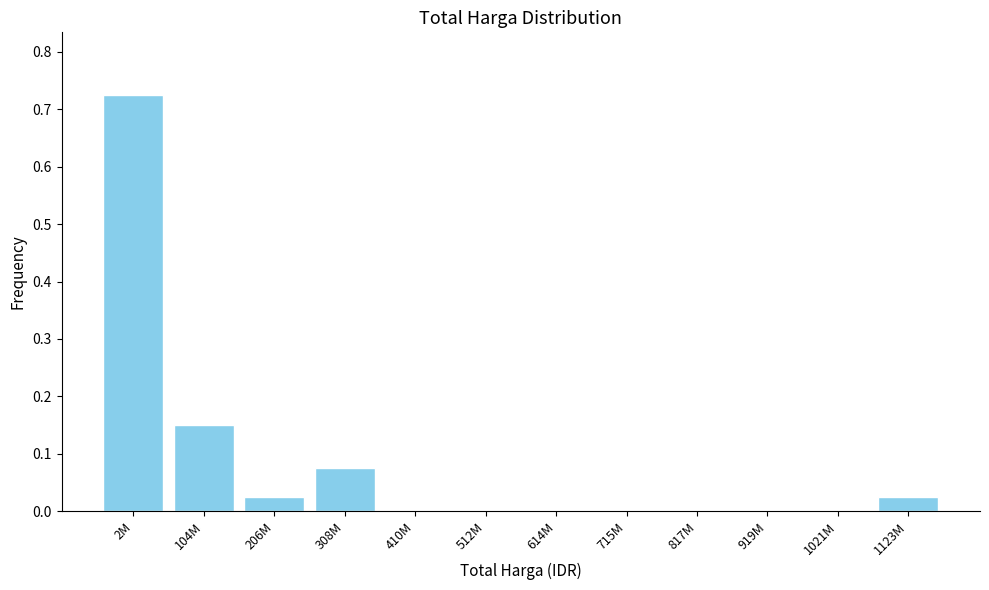

Between 512M and 2M, which is larger?

2M